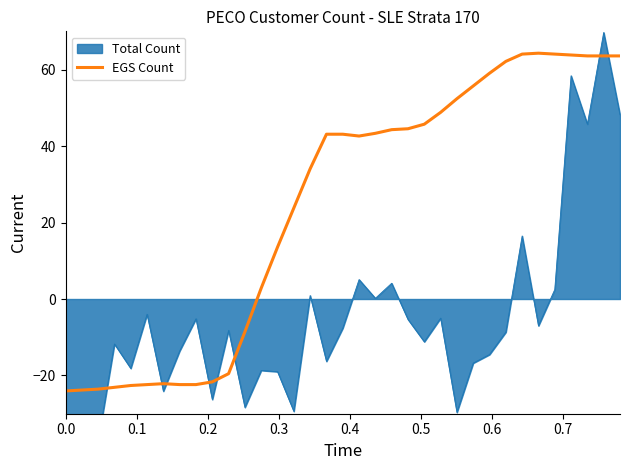

What is the minimum value for EGS Count?

-24.0